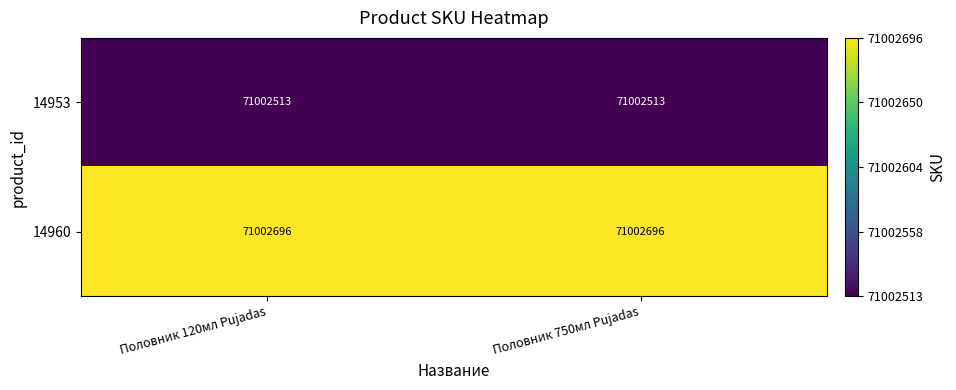

Reading left to right, what are all the values shown in this chart?

14953: Половник 120мл Pujadas=71002513	Половник 750мл Pujadas=71002513
14960: Половник 120мл Pujadas=71002696	Половник 750мл Pujadas=71002696